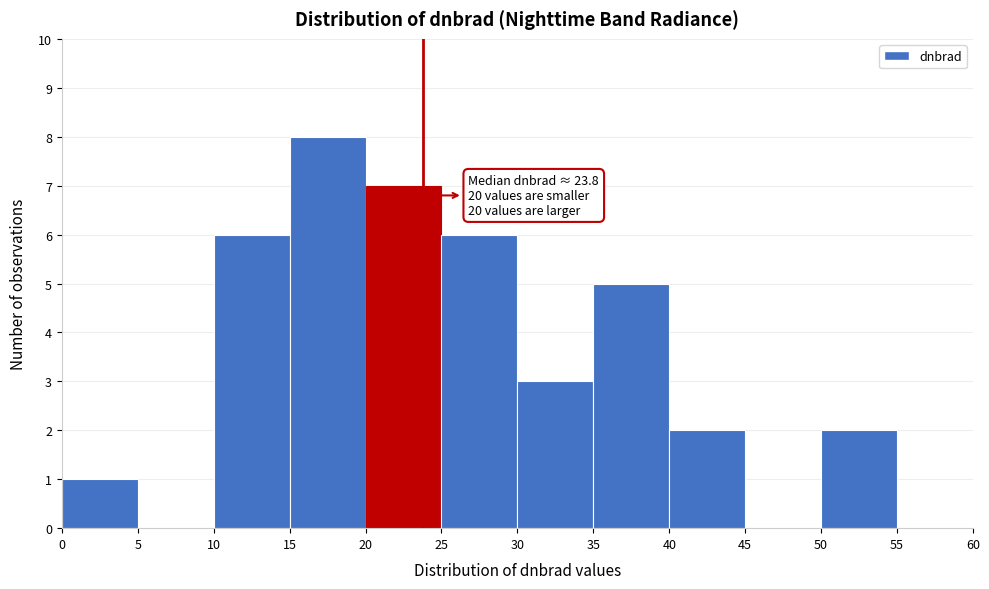

Which range on the x-axis has the tallest bar?

15 to 20